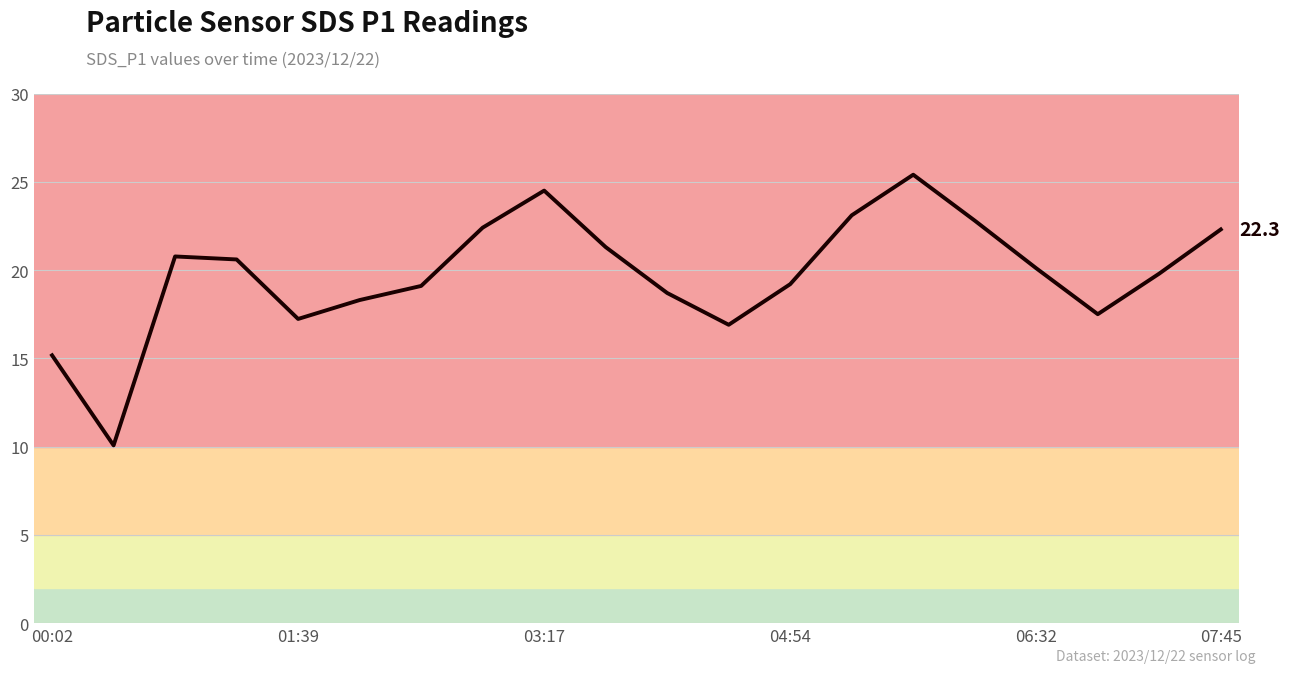

What is the greatest value displayed?

25.4